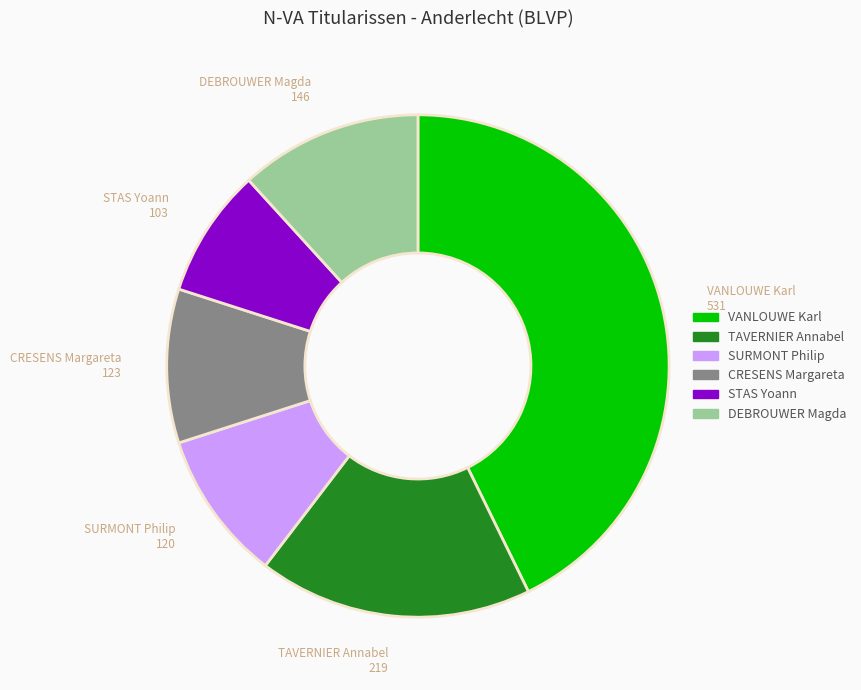

Which has a higher value, VANLOUWE Karl or TAVERNIER Annabel?

VANLOUWE Karl